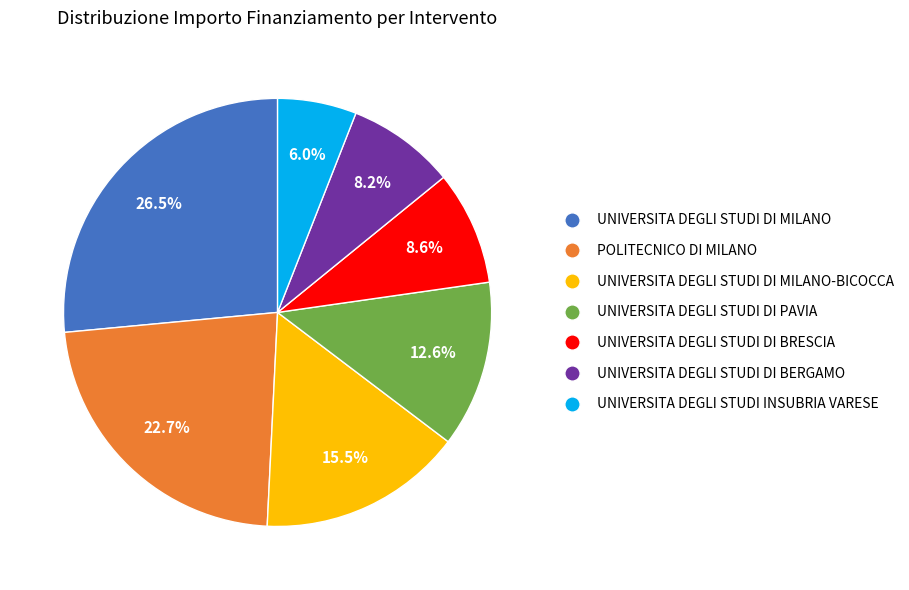

Is there any slice that represents more than half of the pie?

No